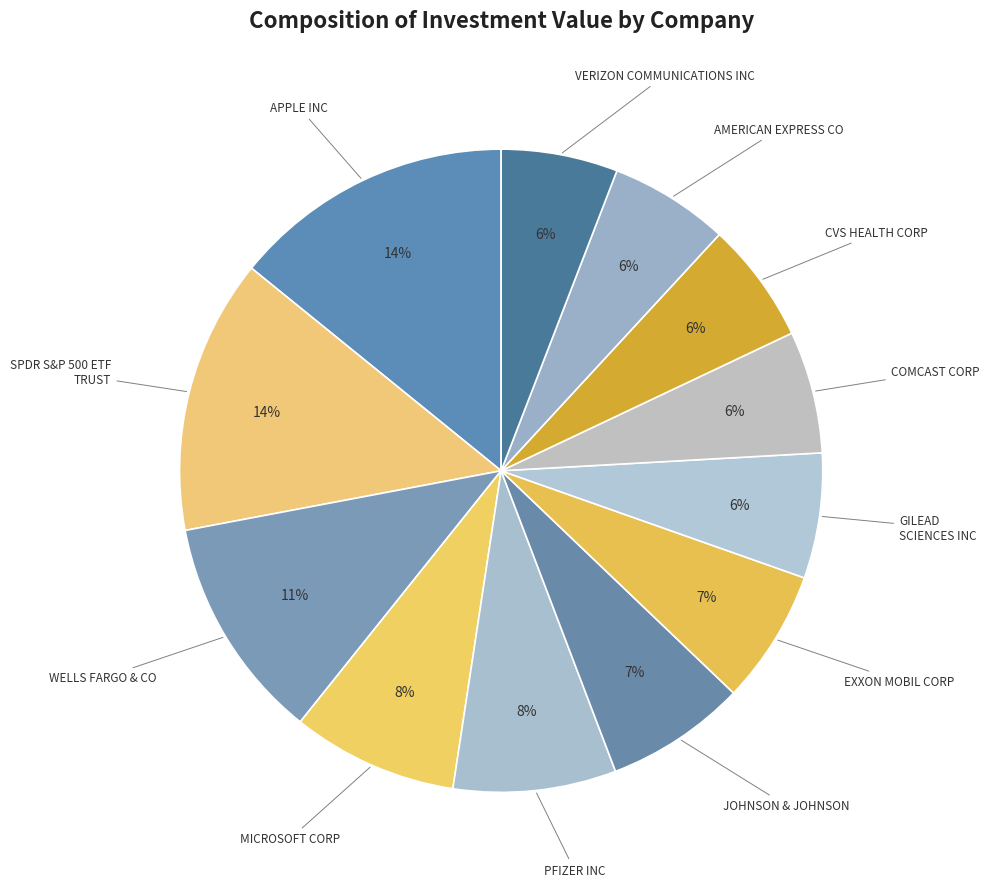

Rank the categories by value from lowest to highest.

VERIZON COMMUNICATIONS INC, AMERICAN EXPRESS CO, CVS HEALTH CORP, COMCAST CORP, GILEAD SCIENCES INC, EXXON MOBIL CORP, JOHNSON & JOHNSON, PFIZER INC, MICROSOFT CORP, WELLS FARGO & CO, SPDR S&P 500 ETF TRUST, APPLE INC